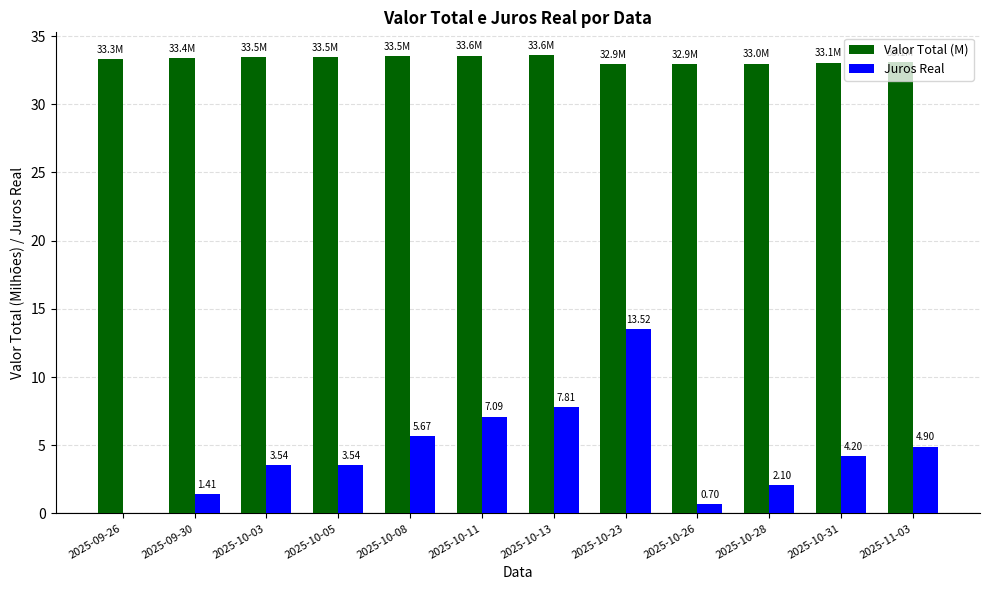

Is it true that Valor Total (M) equals 33.4 at 2025-09-30?

True